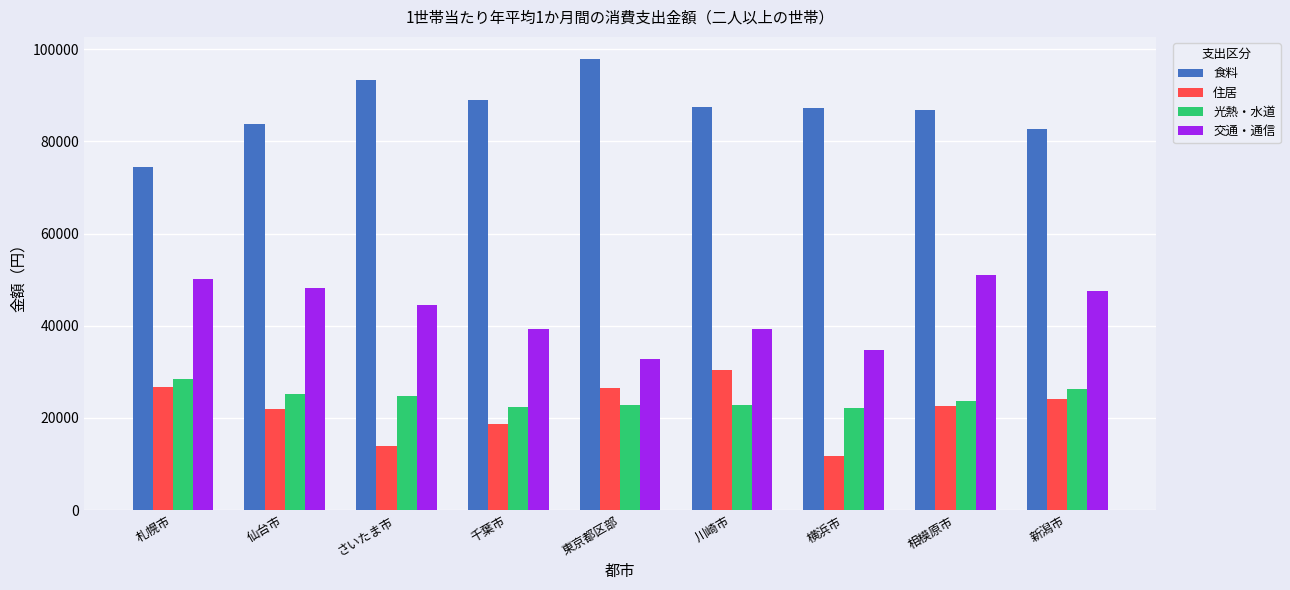

What is the highest value of the 食料 series?

97776